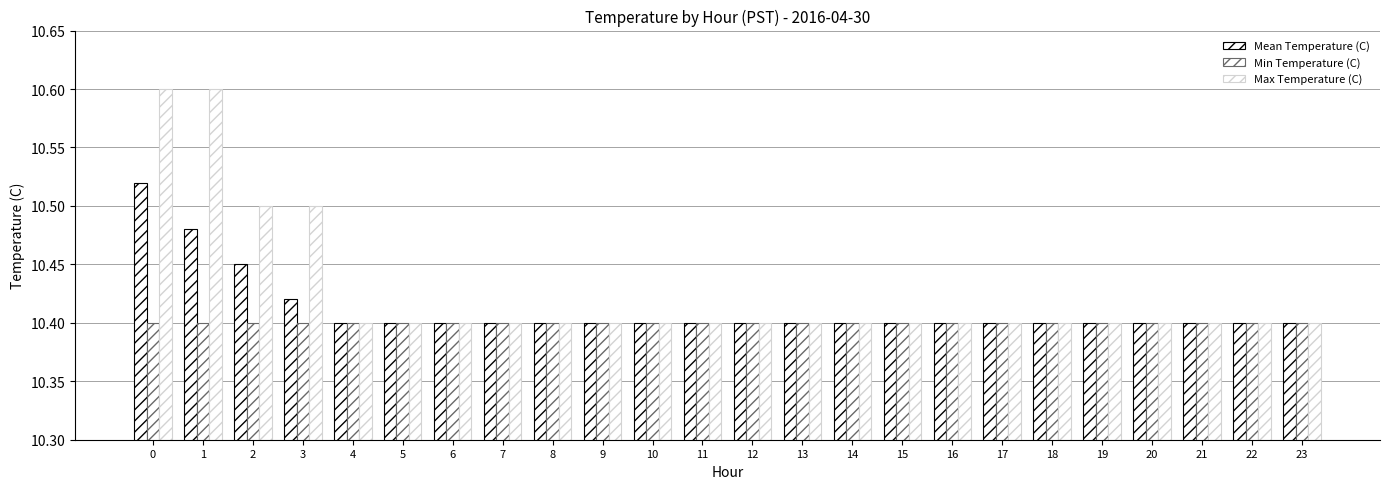

How many groups of bars are there?

24